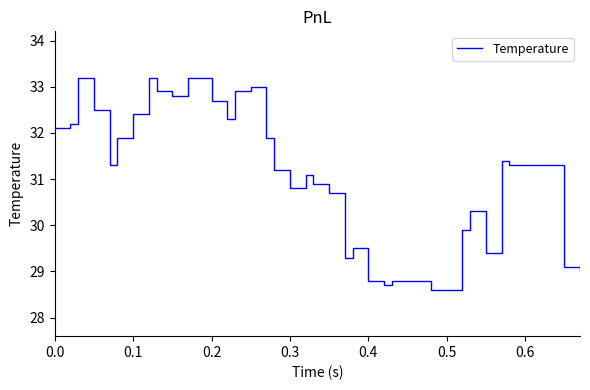

Reading right to left, transcribe all the data shown in this chart.

29.0	29.1	31.3	31.4	29.4	30.3	29.9	28.6	28.6	28.8	28.8	28.8	28.7	28.8	29.5	29.3	30.7	30.9	31.1	30.8	31.2	31.9	33.0	32.9	32.3	32.7	33.2	32.8	32.9	33.2	32.4	31.9	31.3	32.5	33.2	32.2	32.1